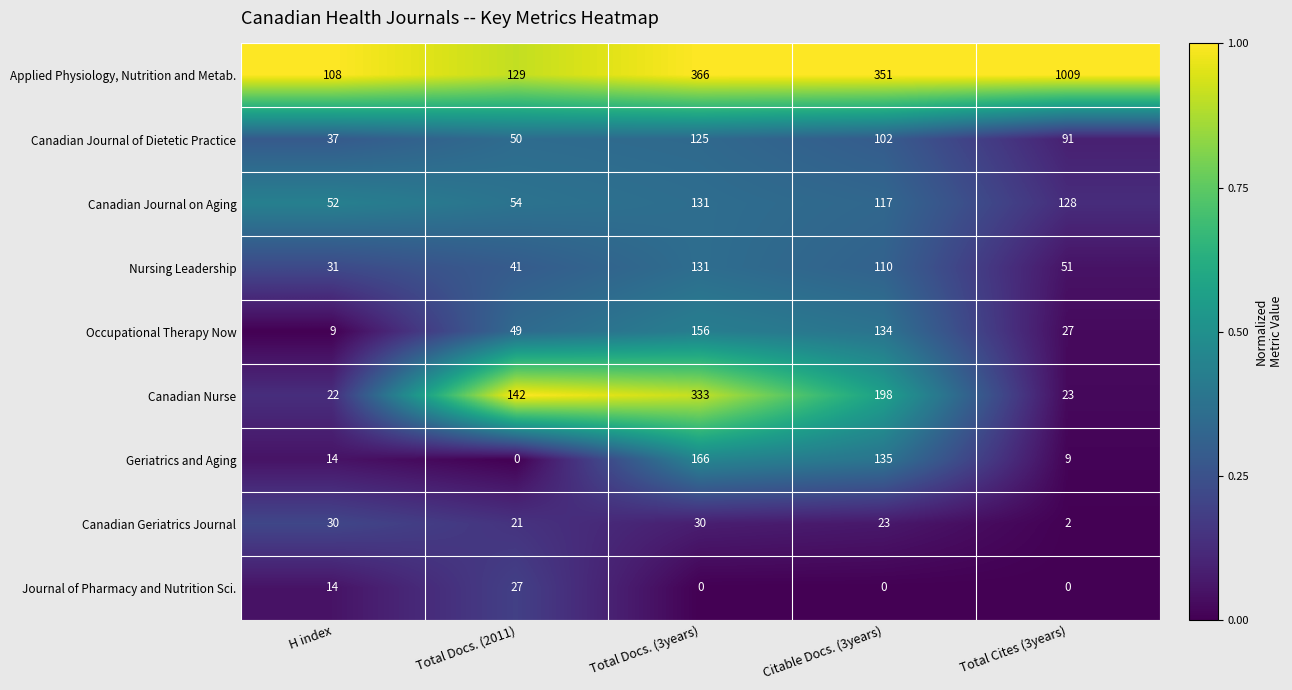

How many data points in Occupational Therapy Now are less than 49?

2